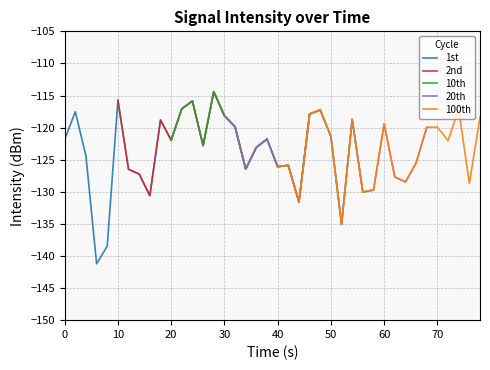

What are all the series names shown in the legend?

1st, 2nd, 10th, 20th, 100th